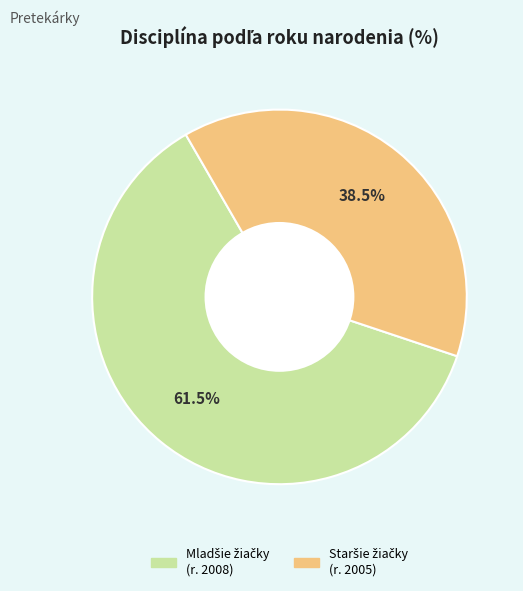

How many slices are in this pie chart?

2